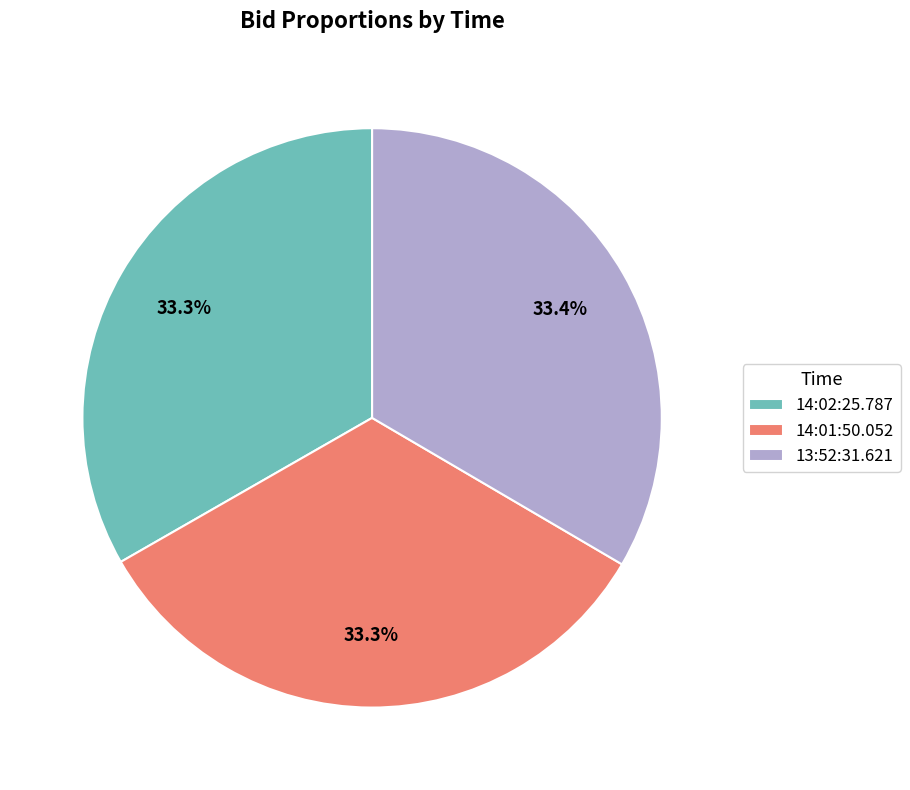

Is the sum of 14:02:25.787 and 14:01:50.052 greater than half?

Yes